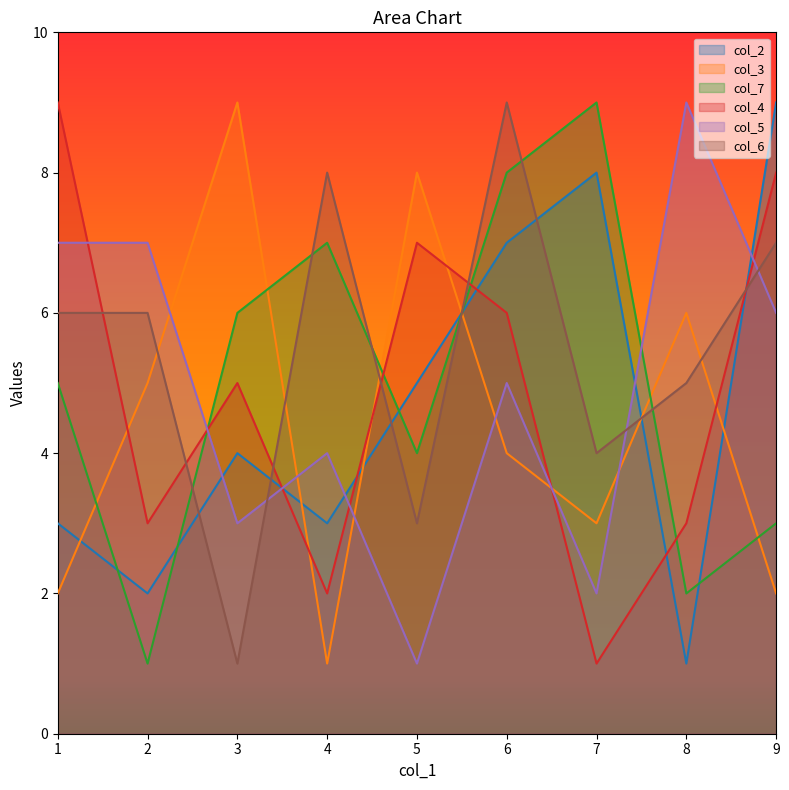

Which series has the widest spread of values?

col_2